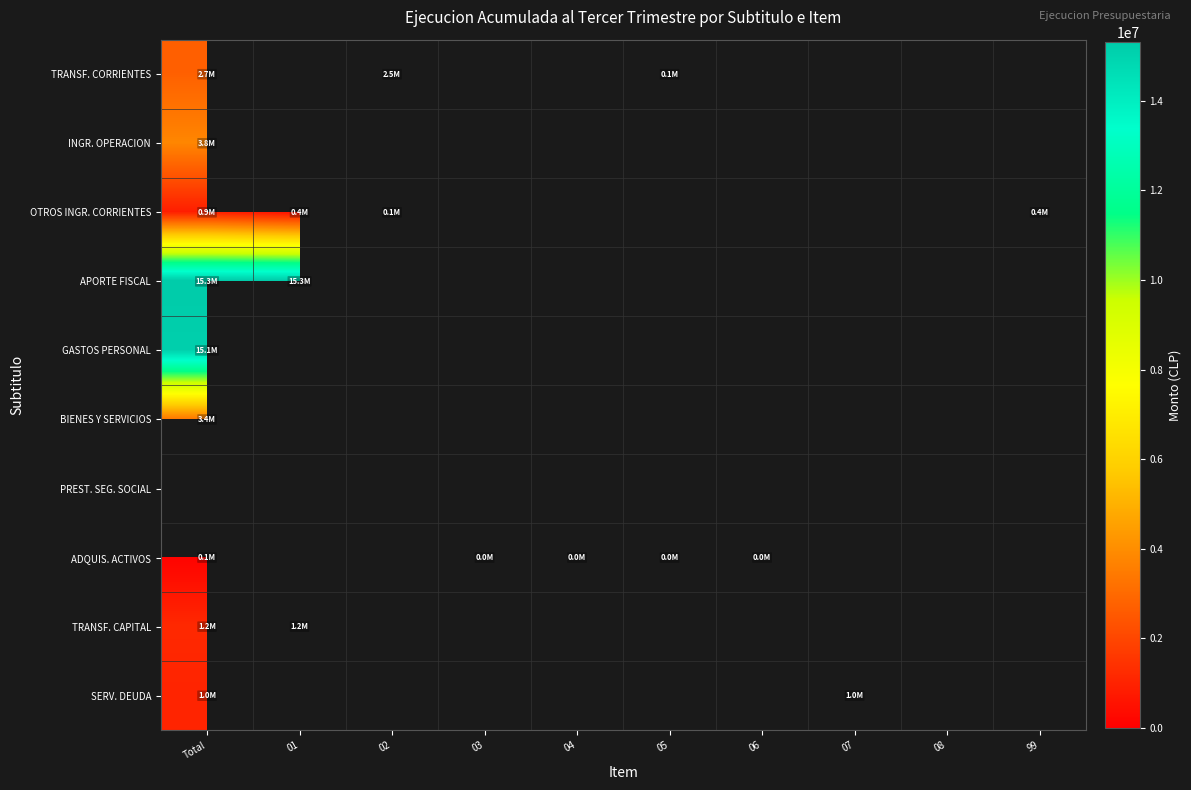

Which category has the lowest value across all series?

03